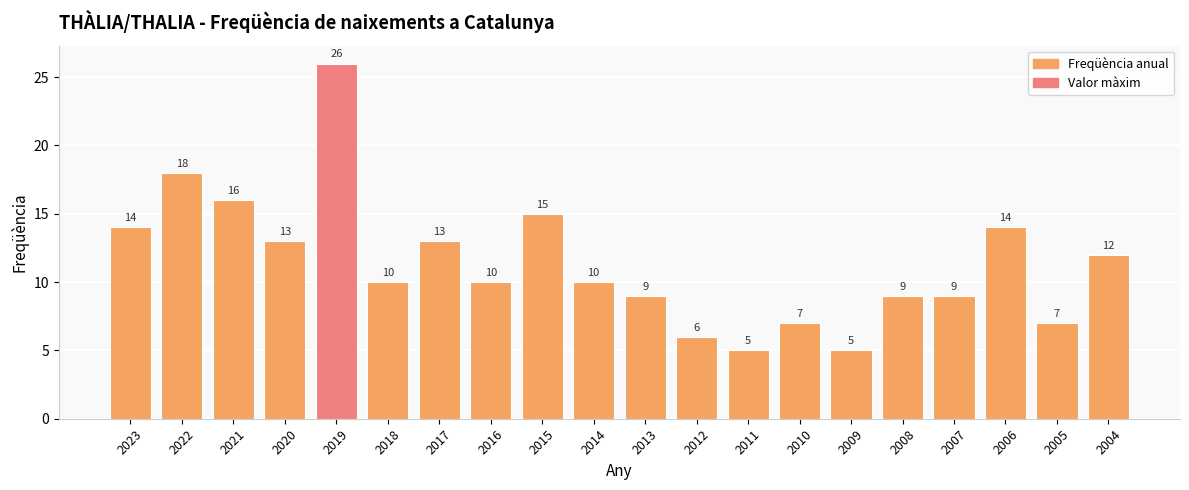

What is the sum of all values?

228